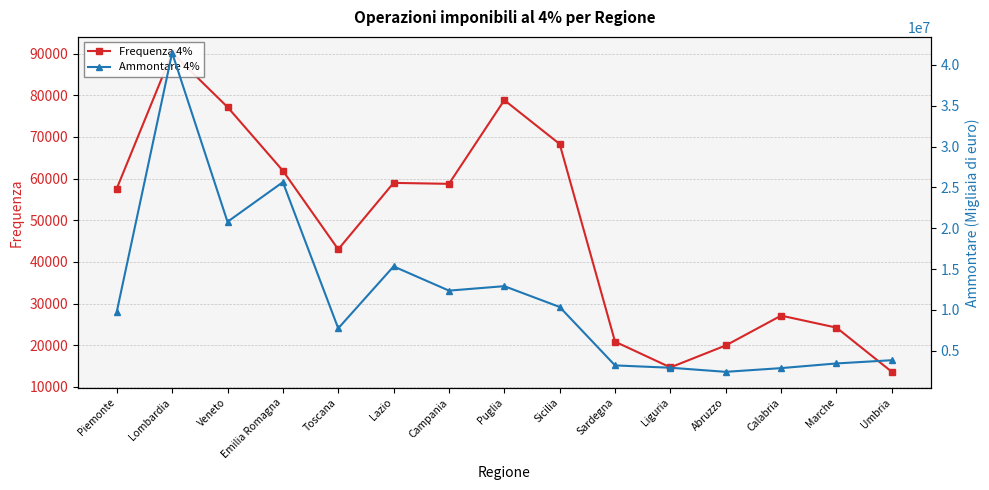

How many lines are shown in the chart?

2